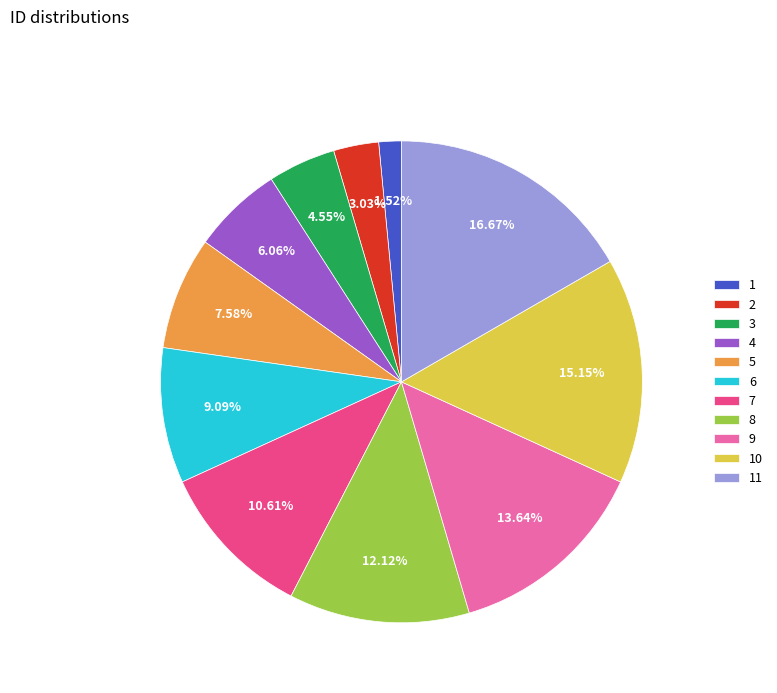

To the nearest percent, what is the difference between the 8 and 11 slice percentages?

5%